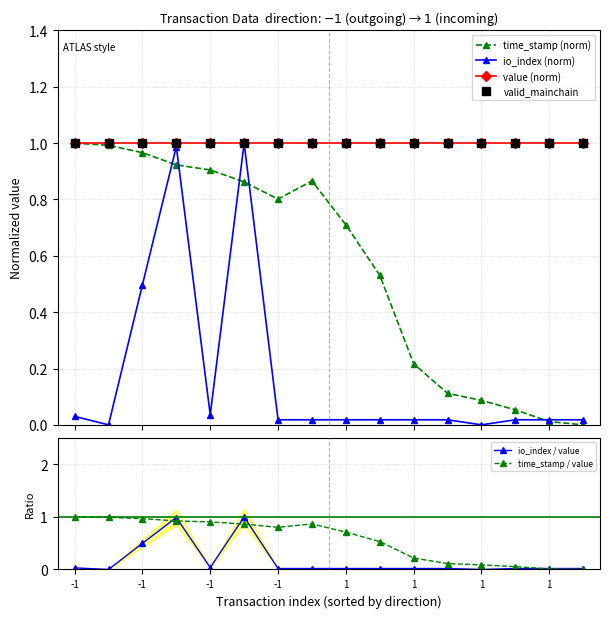

Which category has the lowest value across all series?

15